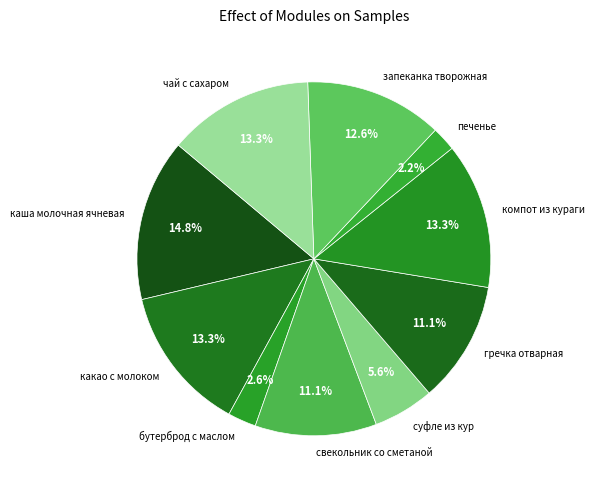

To the nearest percent, what is the combined percentage of каша молочная ячневая and печенье?

17%